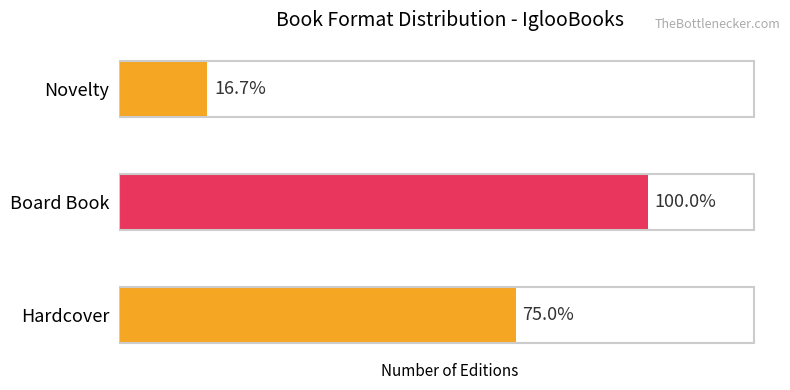

Are the bars horizontal?

Yes